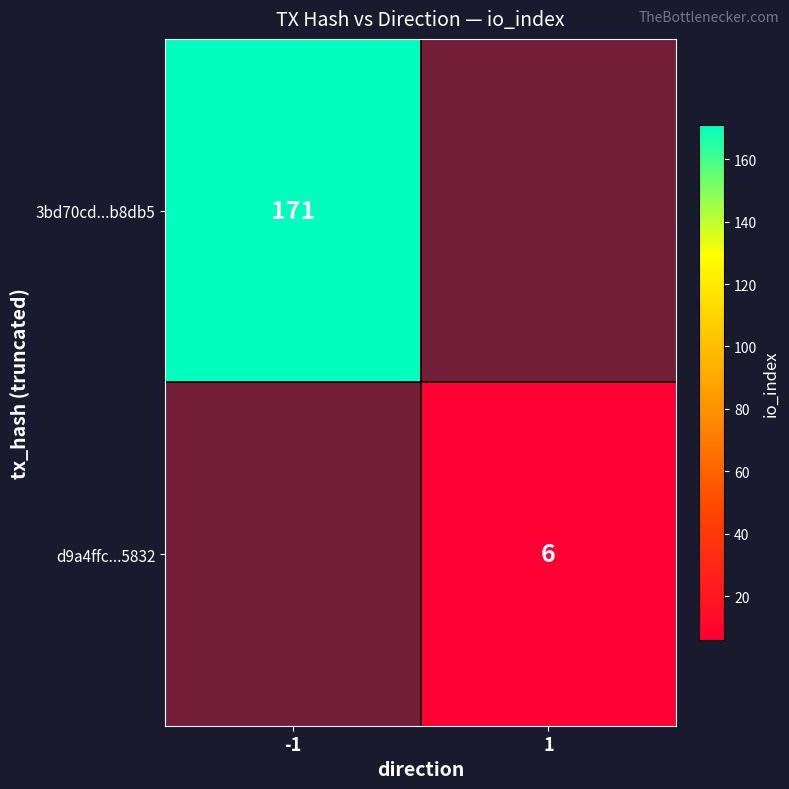

The d9a4ffc...5832 series shows 6 at 1. True or false?

True